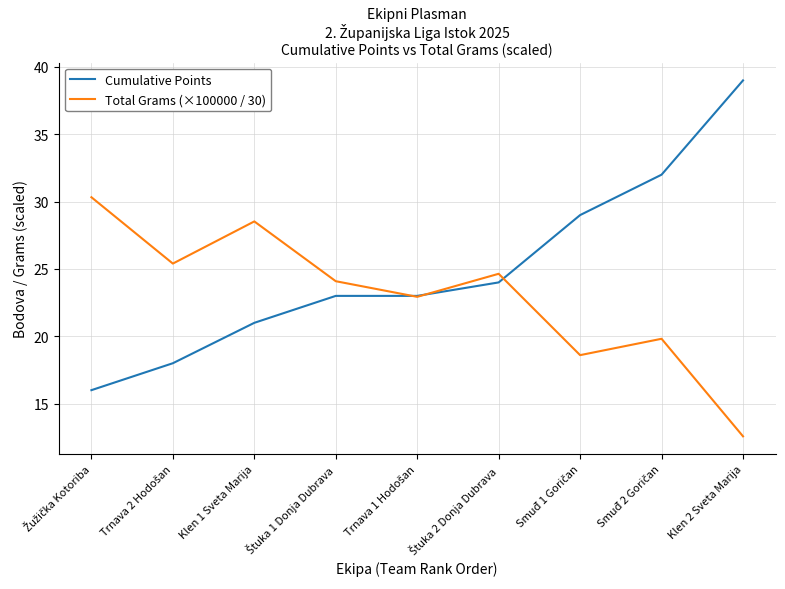

List the series in order of their peak value, lowest first.

Total Grams (×100000 / 30), Cumulative Points